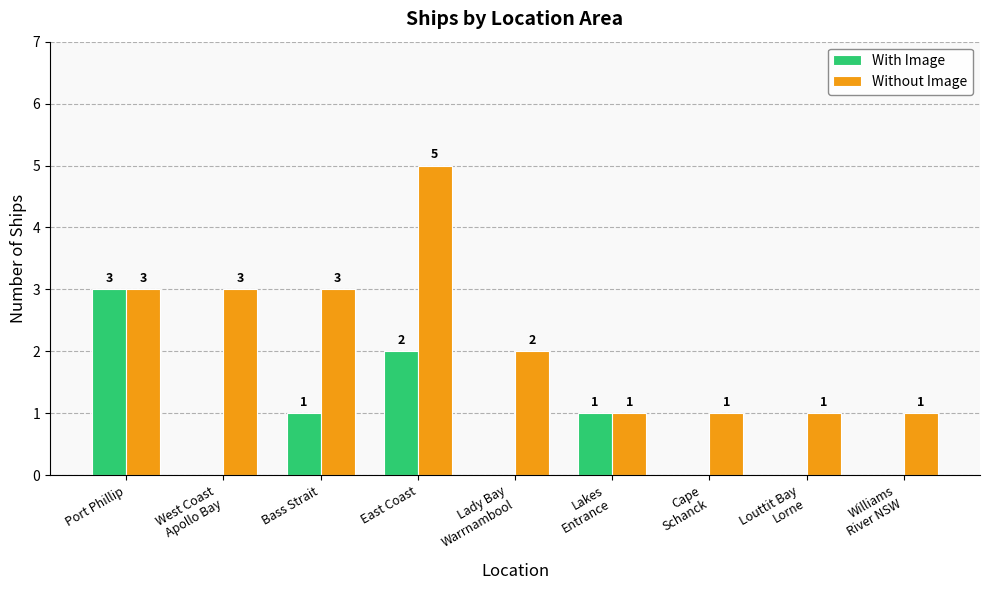

How many groups of bars are there?

9